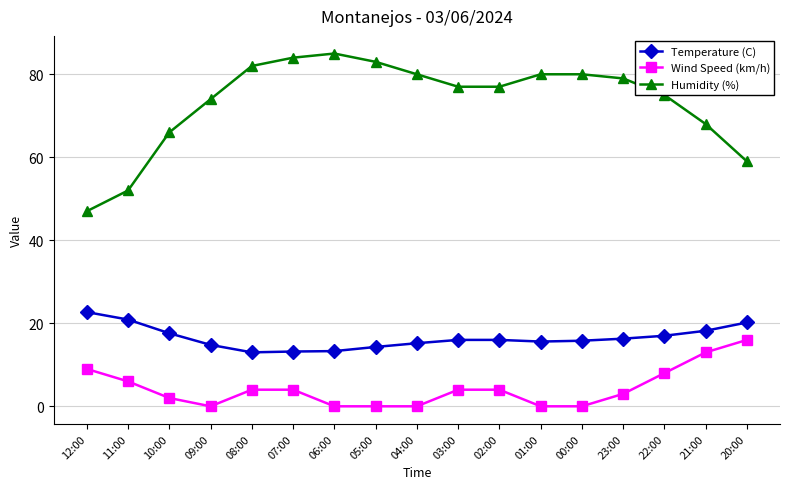

Which series has the largest total across all categories?

Humidity (%)